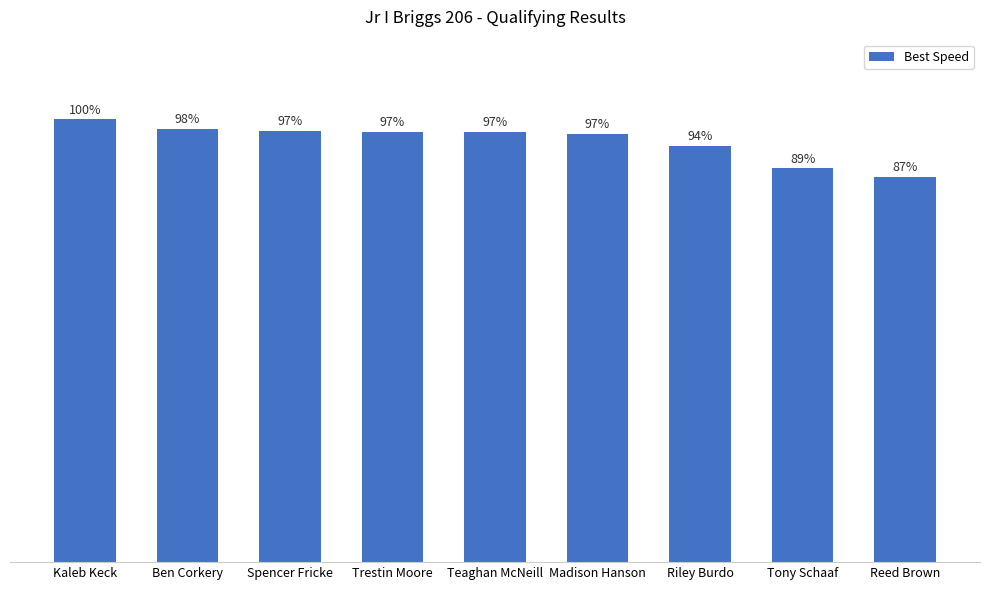

What is the change in value from Madison Hanson to Riley Burdo?

-1.4